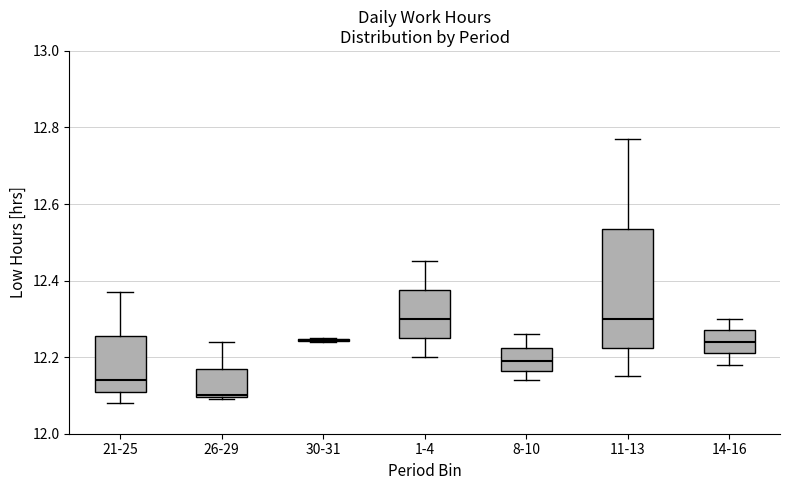

Where does the upper whisker of the box for 26-29 end on the y-axis? The values are not printed on the chart, so give them approximately, as read against the axis.

12.24